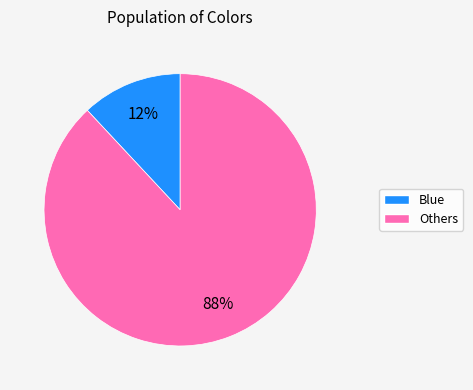

To the nearest percent, what is the average slice percentage?

50%